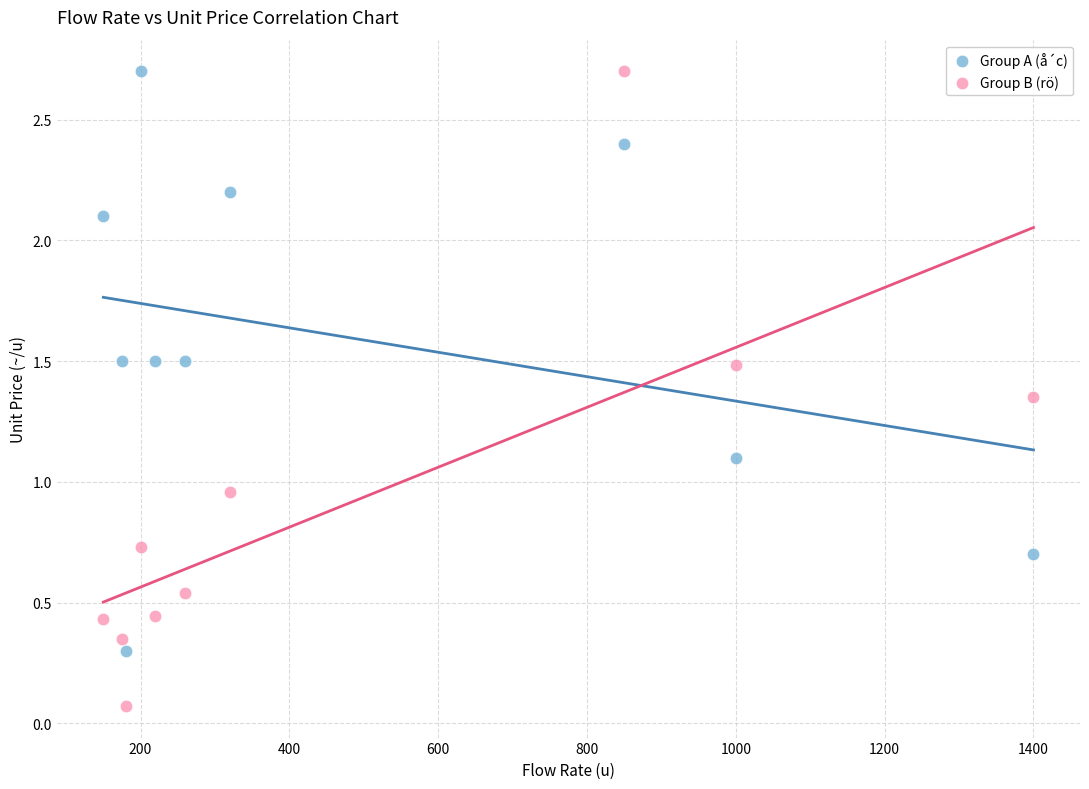

In the Group A (å´c) series, what Y value is closest to 1?

1.1